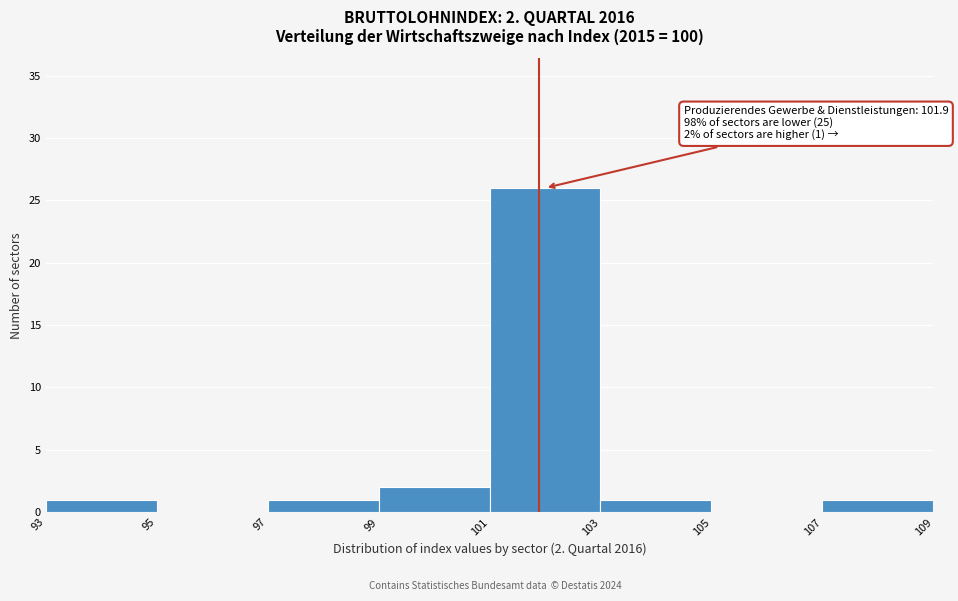

Which range on the x-axis has the tallest bar?

101 to 103